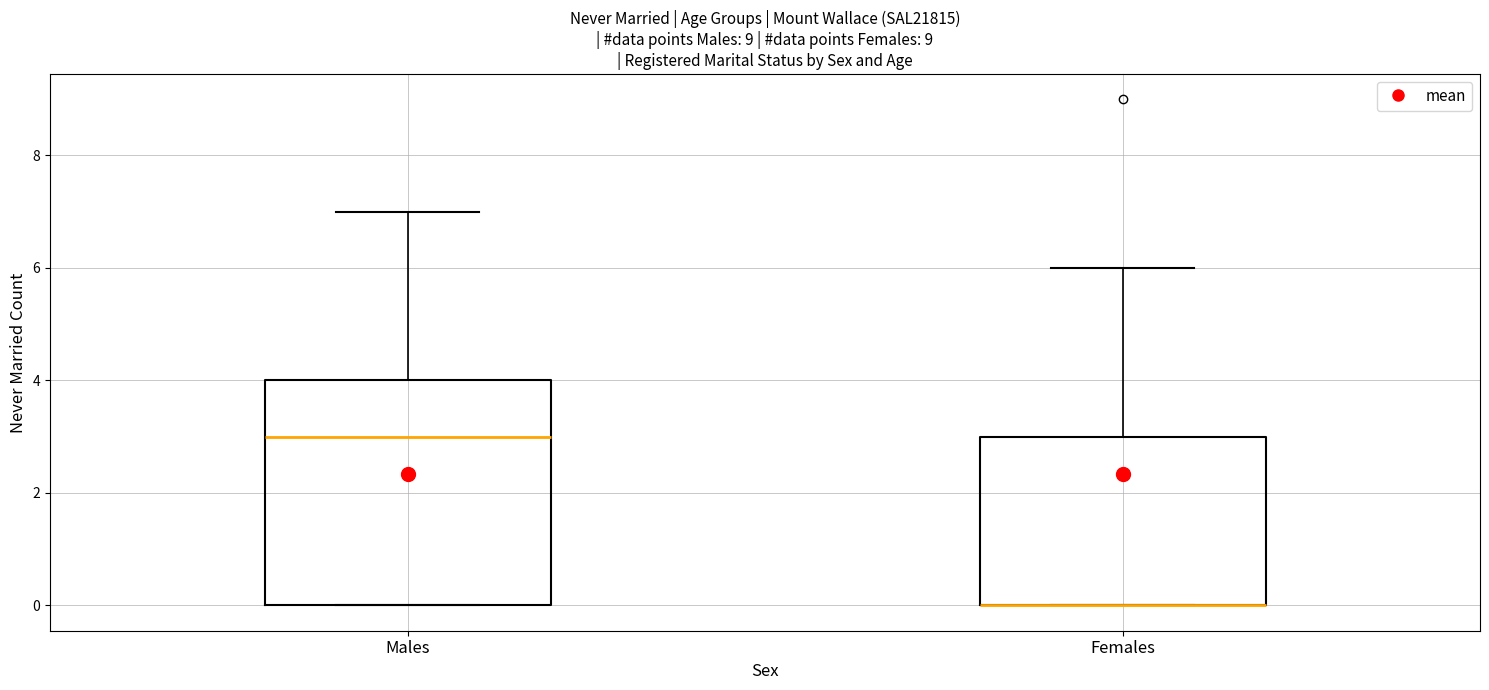

Where does the upper whisker of the box for Males end on the y-axis? The values are not printed on the chart, so give them approximately, as read against the axis.

7